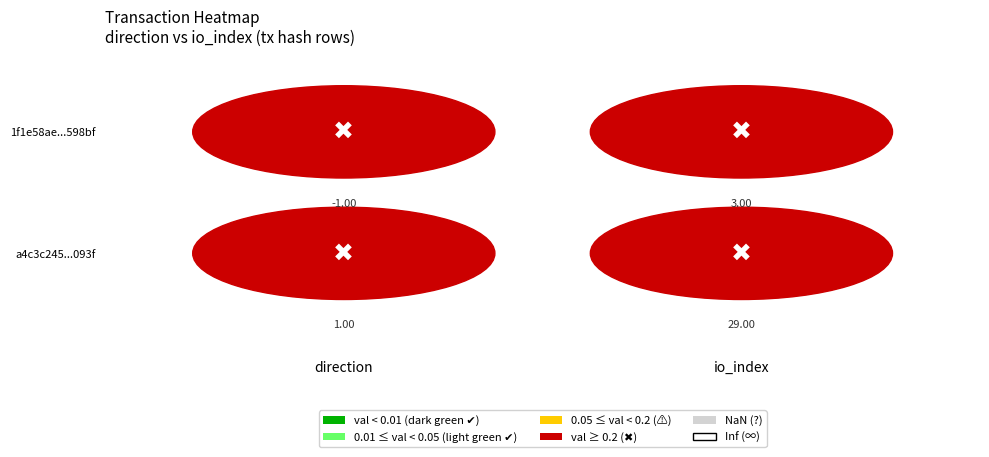

How many values in the 1f1e58ae9bb1c87819afcf494009114995598bf series are below 3?

1